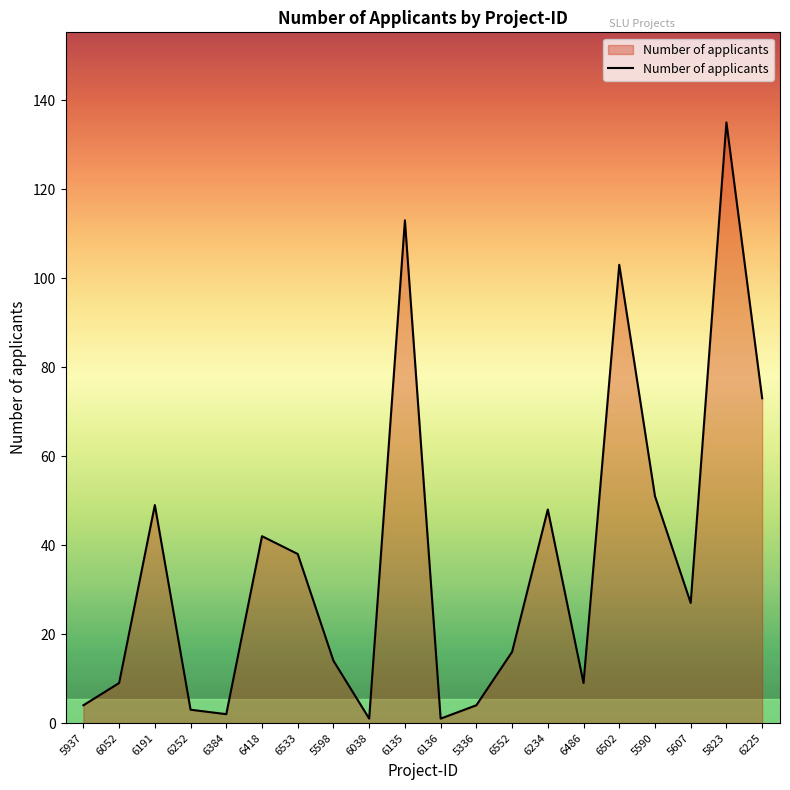

What position from the right is 6418?

15